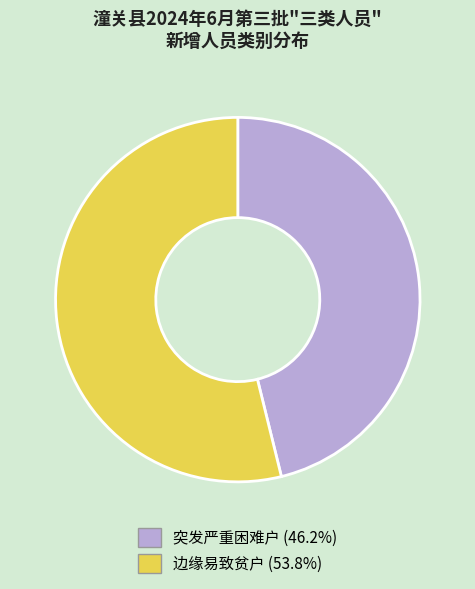

Which has a higher value, 突发严重困难户 or 边缘易致贫户?

边缘易致贫户